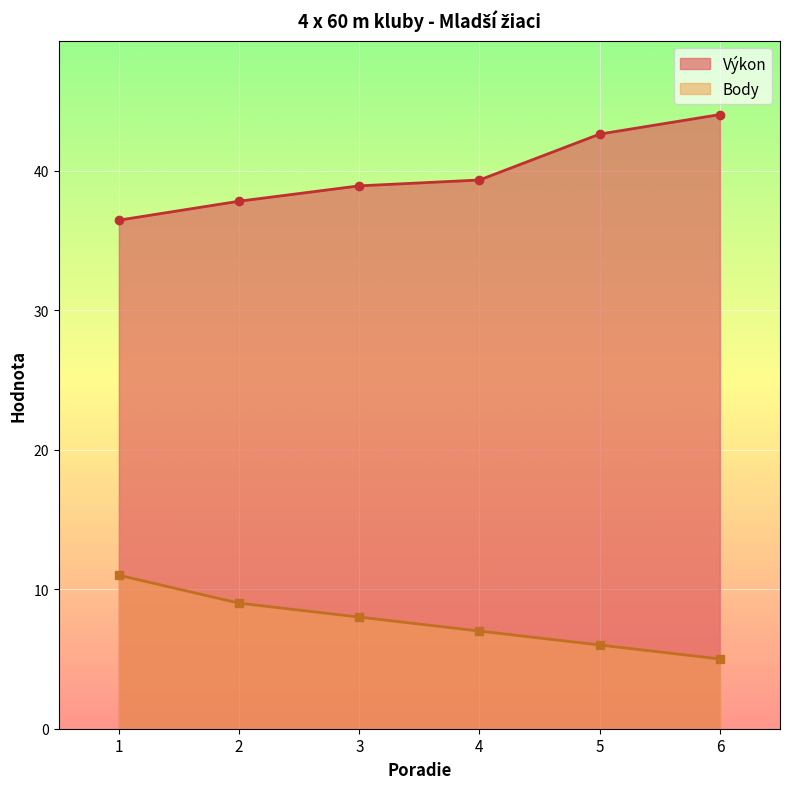

How many lines are shown in the chart?

2